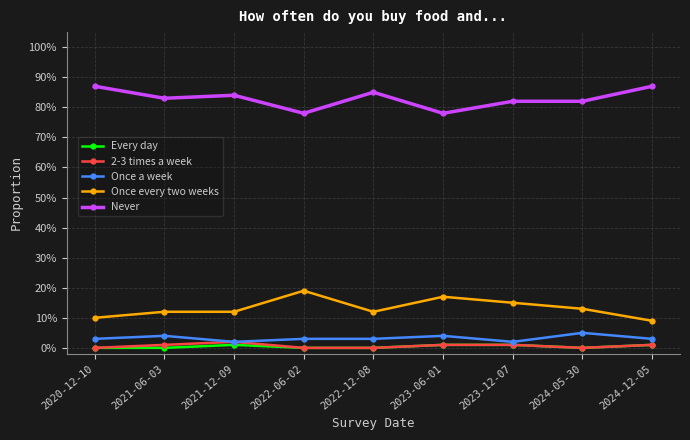

Does the chart have visible grid lines?

Yes